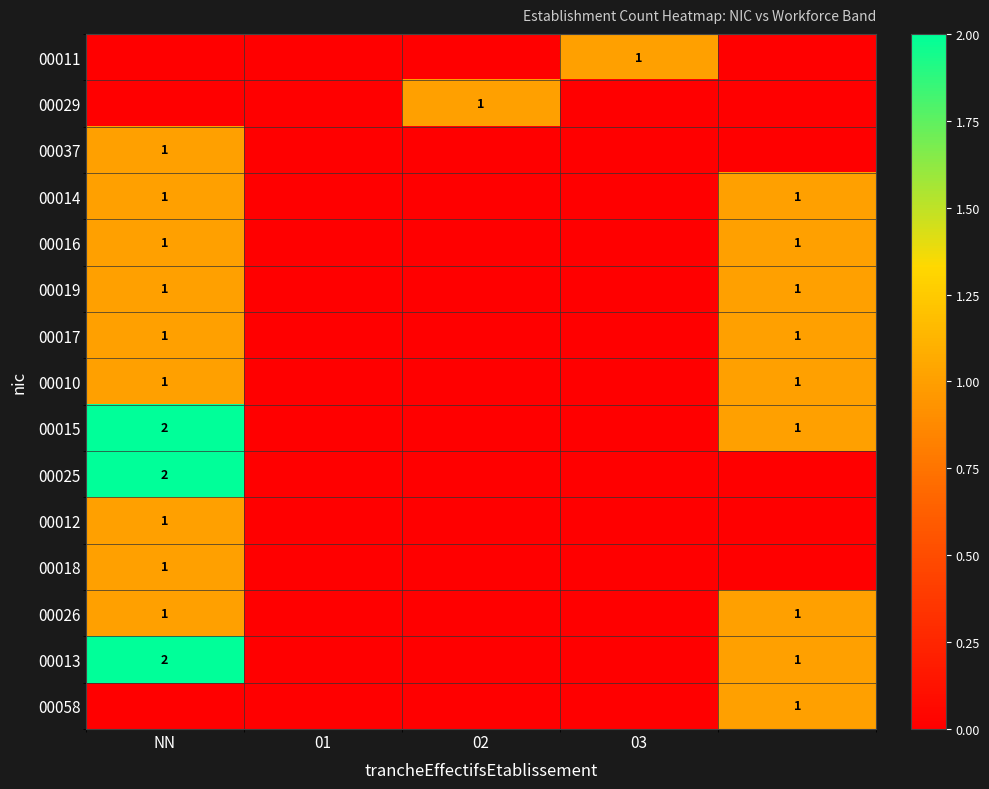

The 00011 series shows 1 at 03. True or false?

True